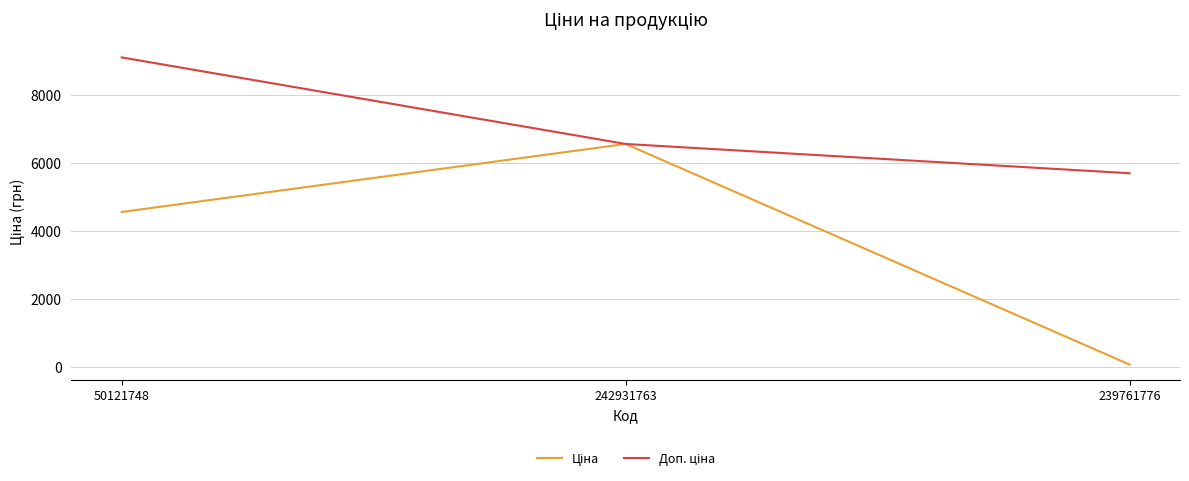

Count the number of data series in this chart.

2